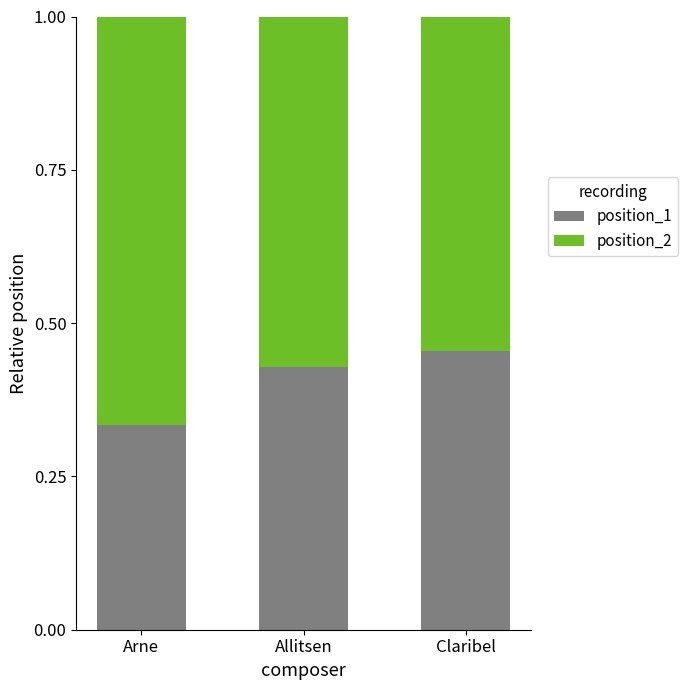

What are all the series names shown in the legend?

position_1, position_2